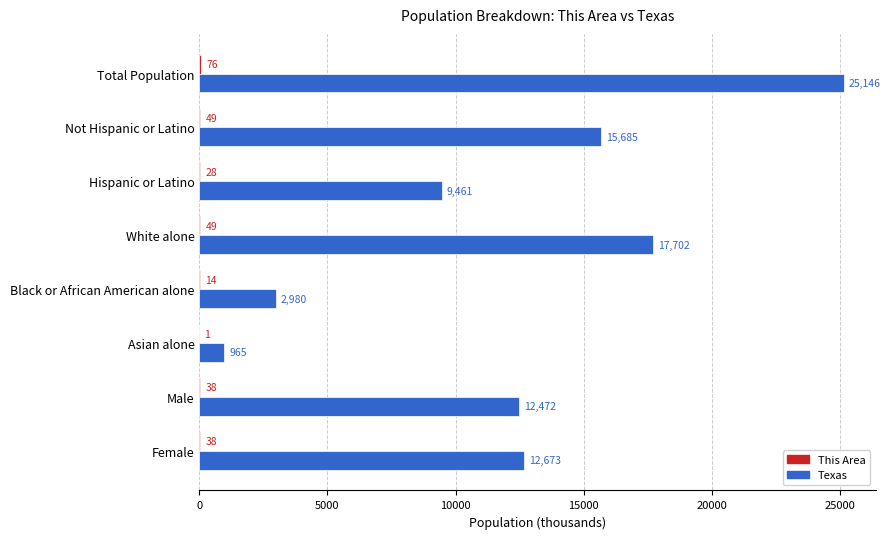

The value of Texas at Female is 12673.3. True or false?

True